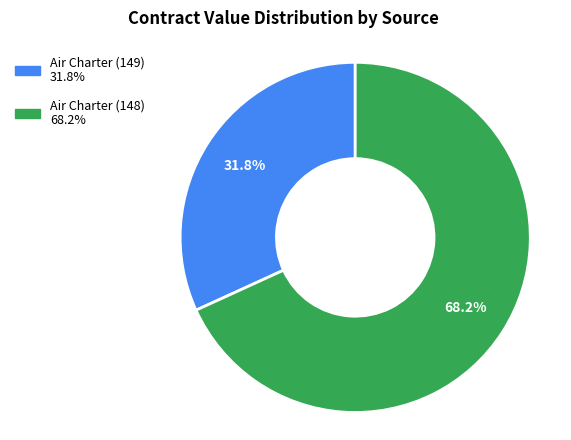

To the nearest percent, what portion does Air Charter (148) represent?

68%